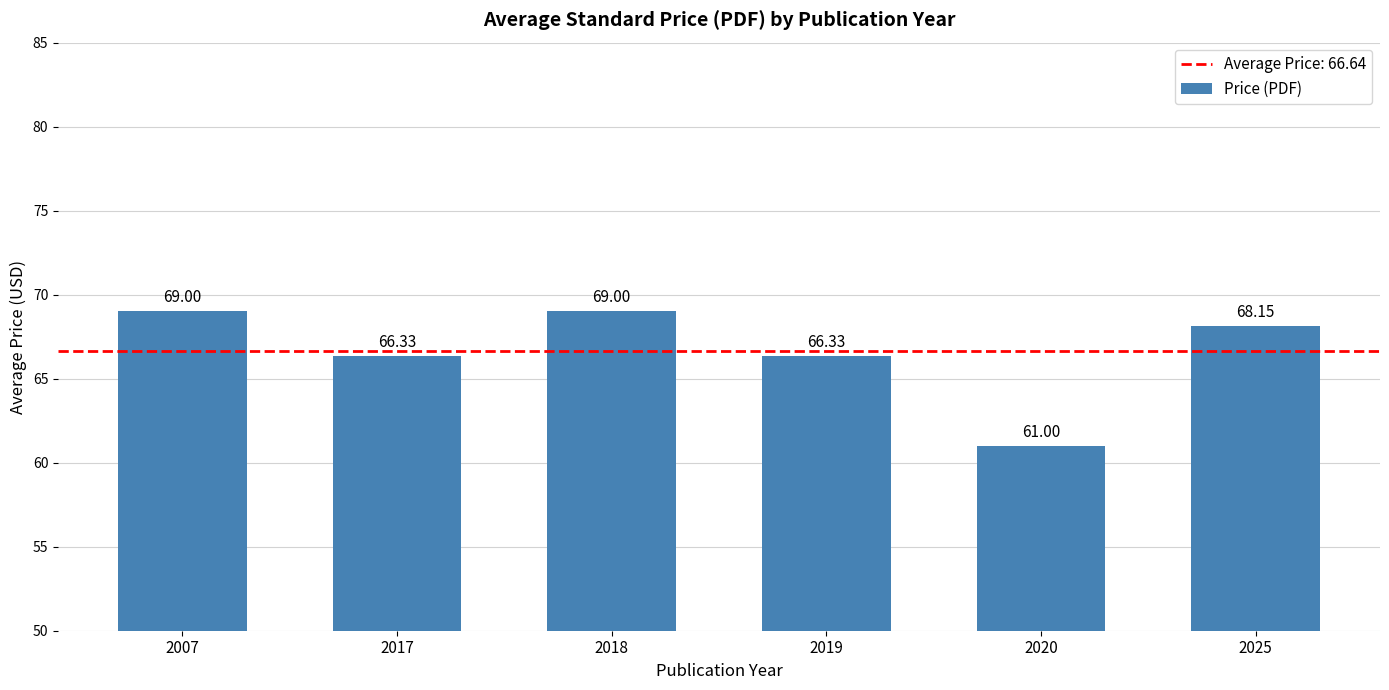

How many series are shown in this chart?

1